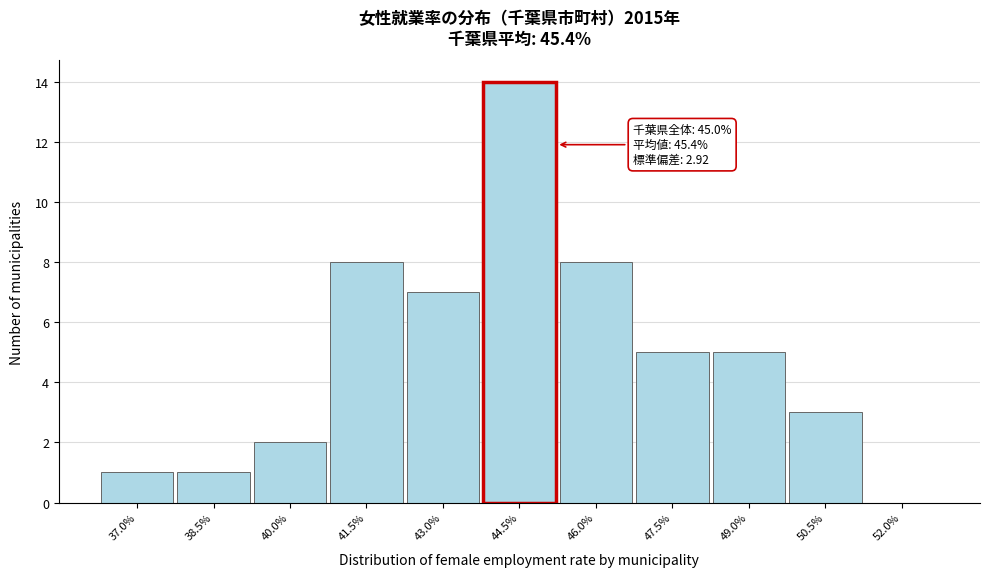

Reading left to right, what are all the values shown in this chart?

37.0%=1	38.5%=1	40.0%=2	41.5%=8	43.0%=7	44.5%=14	46.0%=8	47.5%=5	49.0%=5	50.5%=3	52.0%=0